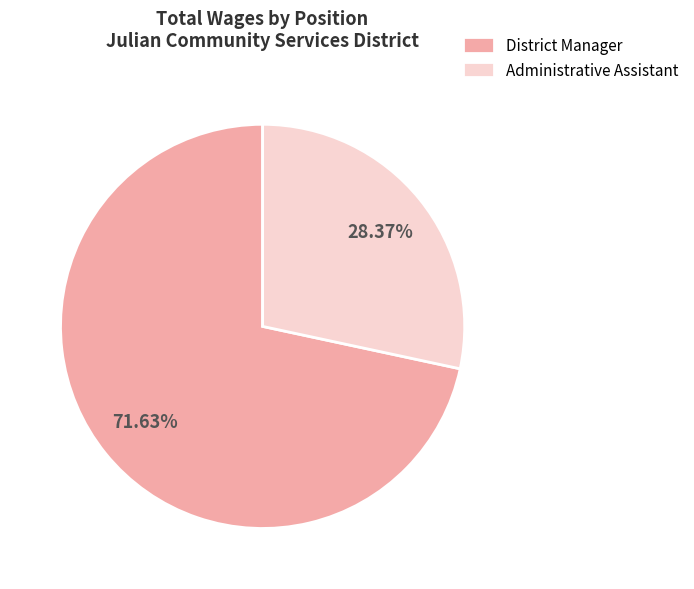

Which category has the smallest portion of the pie?

Administrative Assistant